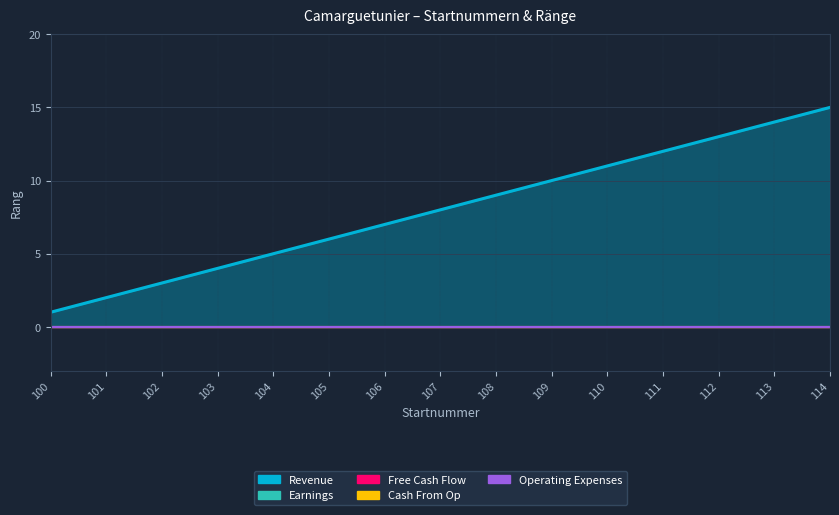

What is the value of the Revenue point at the 5th from the left?

5